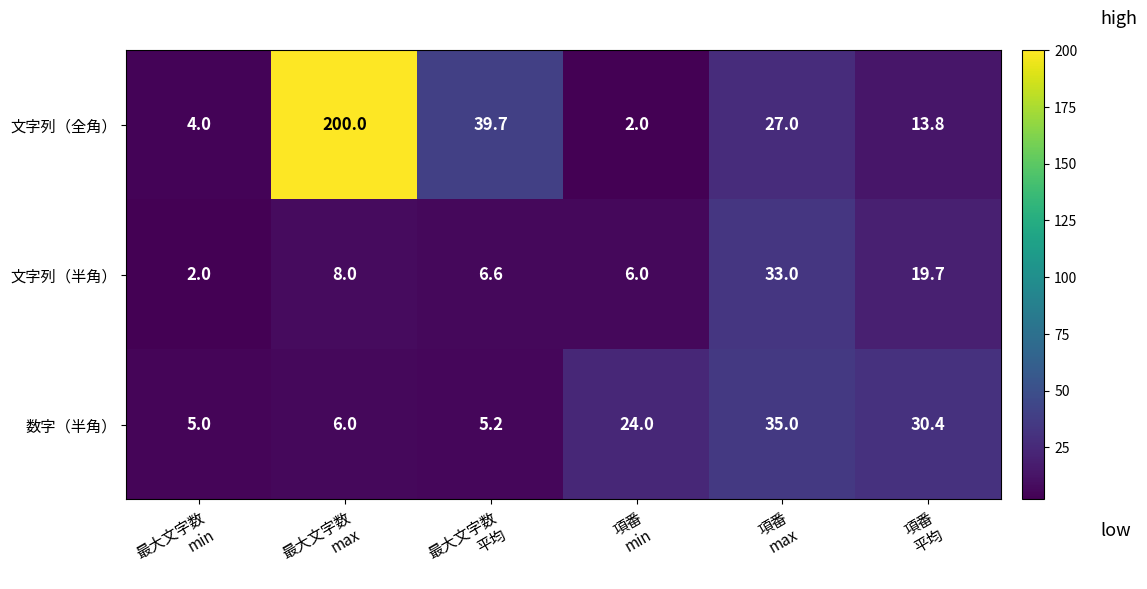

Reading left to right, list all the values displayed in this chart.

文字列（全角）: 4.0	200.0	39.7	2.0	27.0	13.8
文字列（半角）: 2.0	8.0	6.6	6.0	33.0	19.7
数字（半角）: 5.0	6.0	5.2	24.0	35.0	30.4